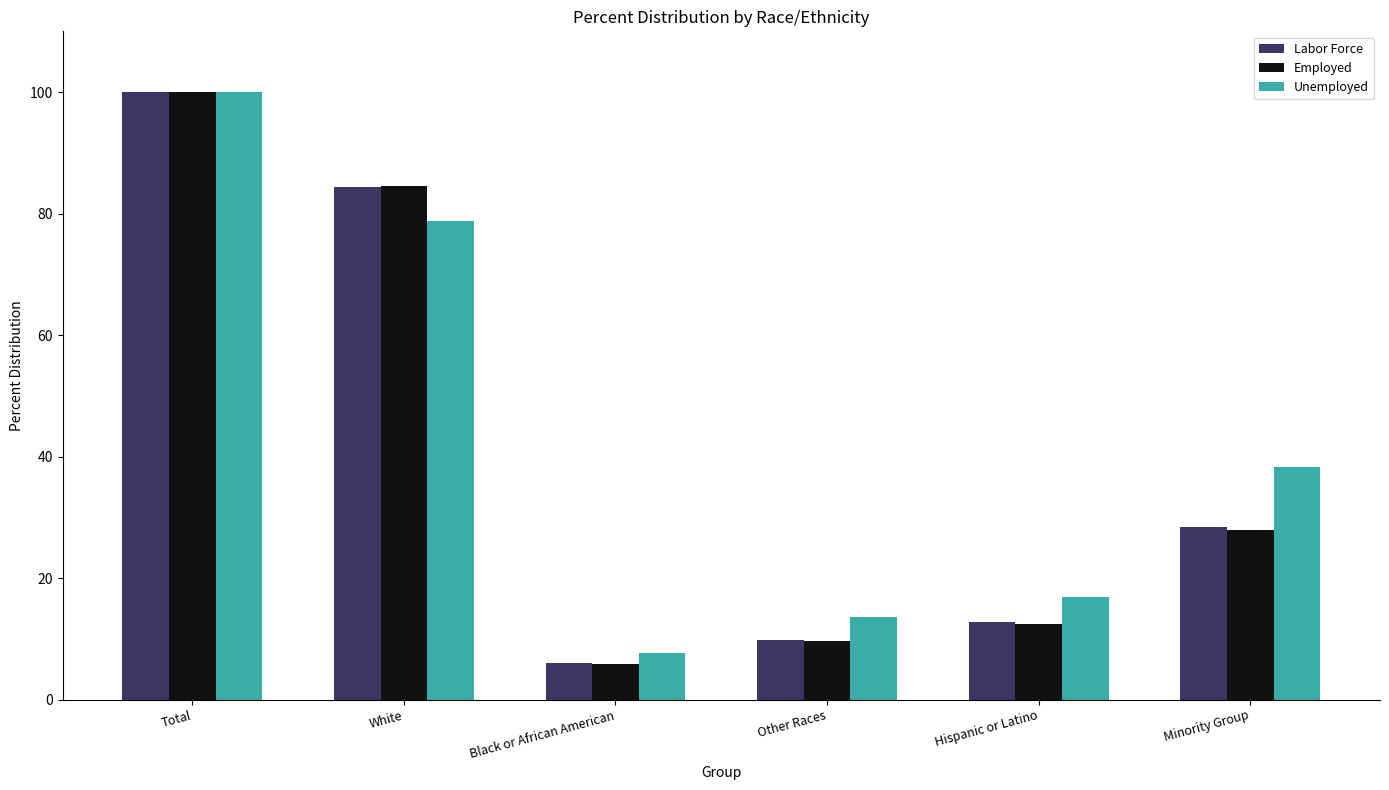

Which label corresponds to the smallest value in the chart?

Black or African American